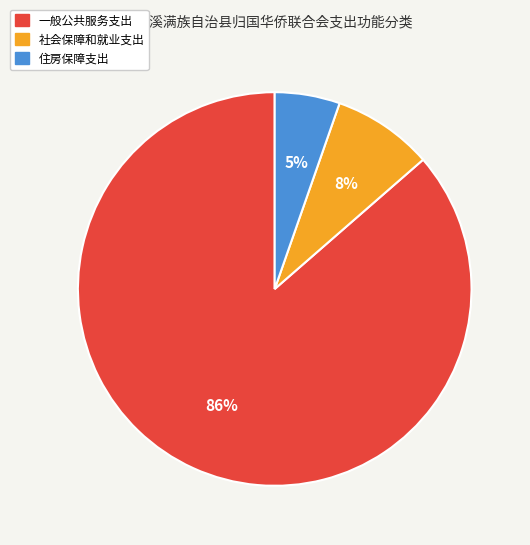

Which category accounts for the majority?

一般公共服务支出